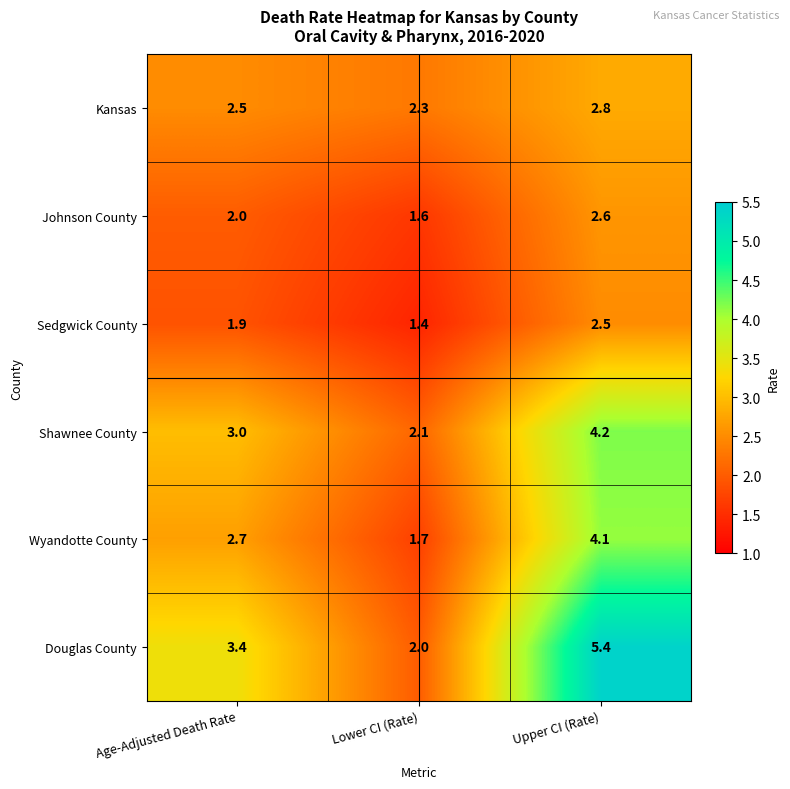

List the series in order of their peak value, highest first.

Douglas County, Shawnee County, Wyandotte County, Kansas, Johnson County, Sedgwick County